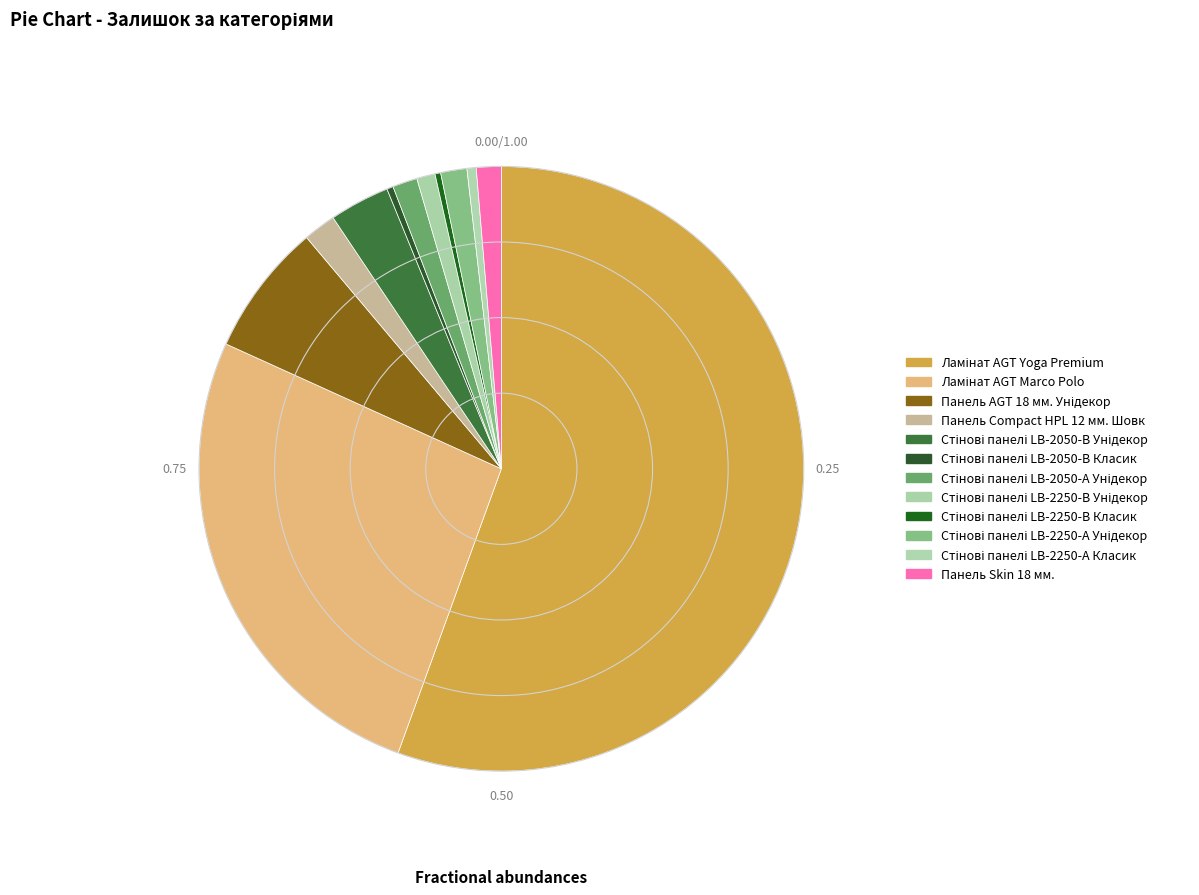

Count the number of slices in the pie.

12